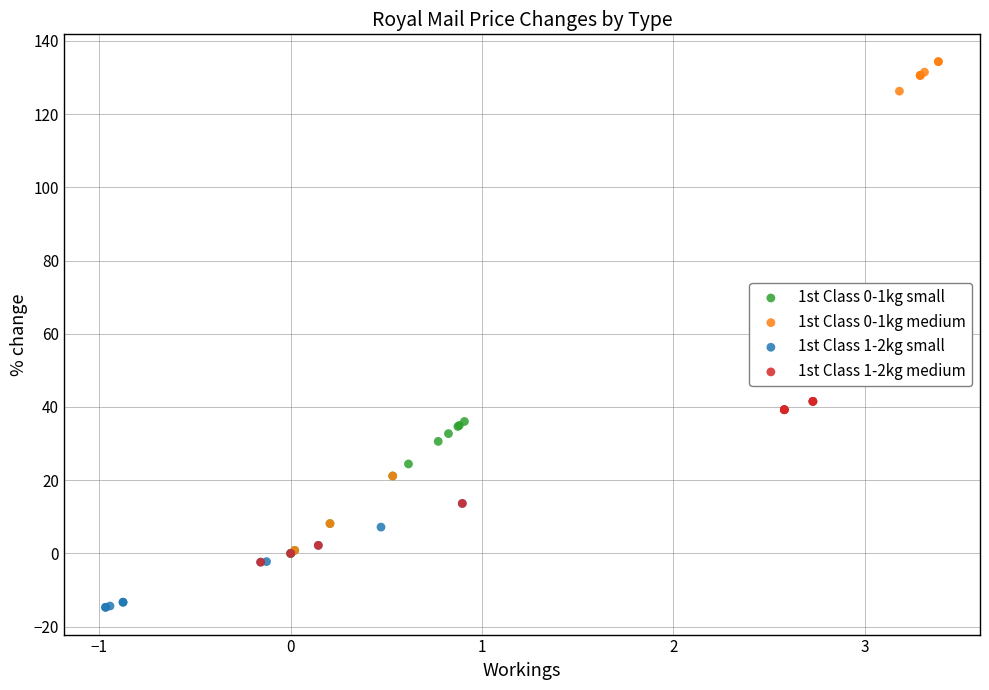

What are all the series names shown in the legend?

1st Class 0-1kg small, 1st Class 0-1kg medium, 1st Class 1-2kg small, 1st Class 1-2kg medium